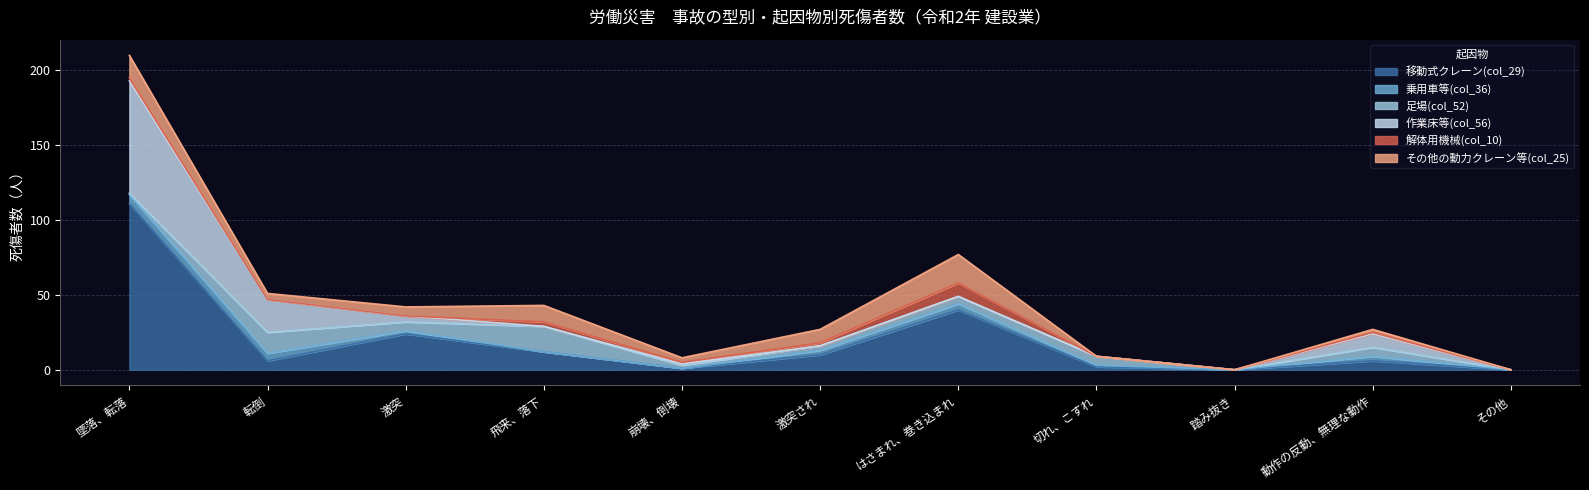

What position from the right is 激突?

9